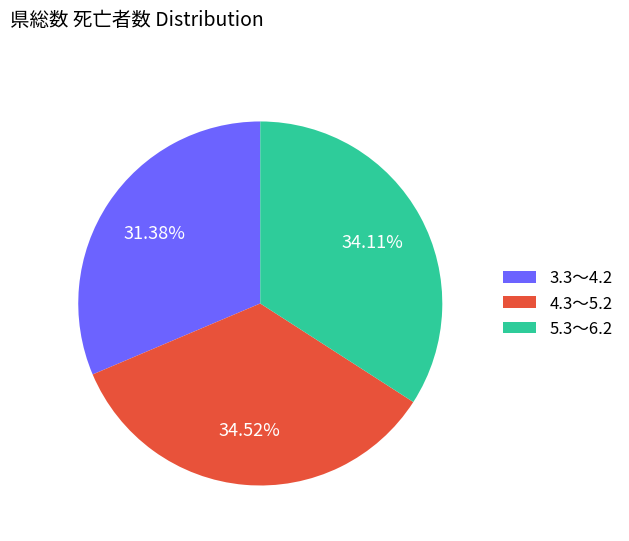

Approximately how many times larger is the value at 4.3～5.2 compared to 5.3～6.2?

1.0